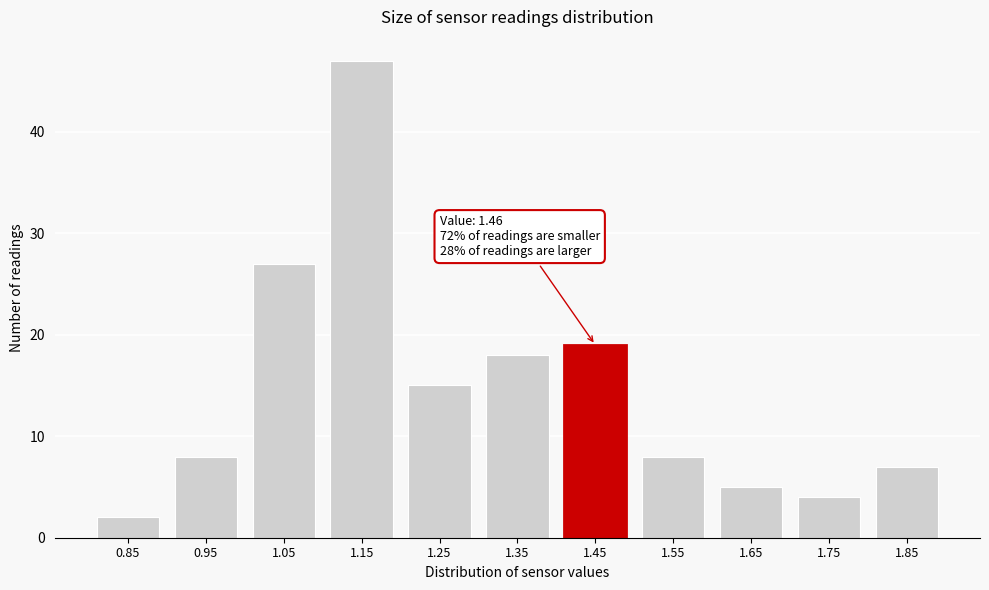

Reading left to right, what are all the values shown in this chart?

0.85=2	0.95=8	1.05=27	1.15=47	1.25=15	1.35=18	1.45=19	1.55=8	1.65=5	1.75=4	1.85=7